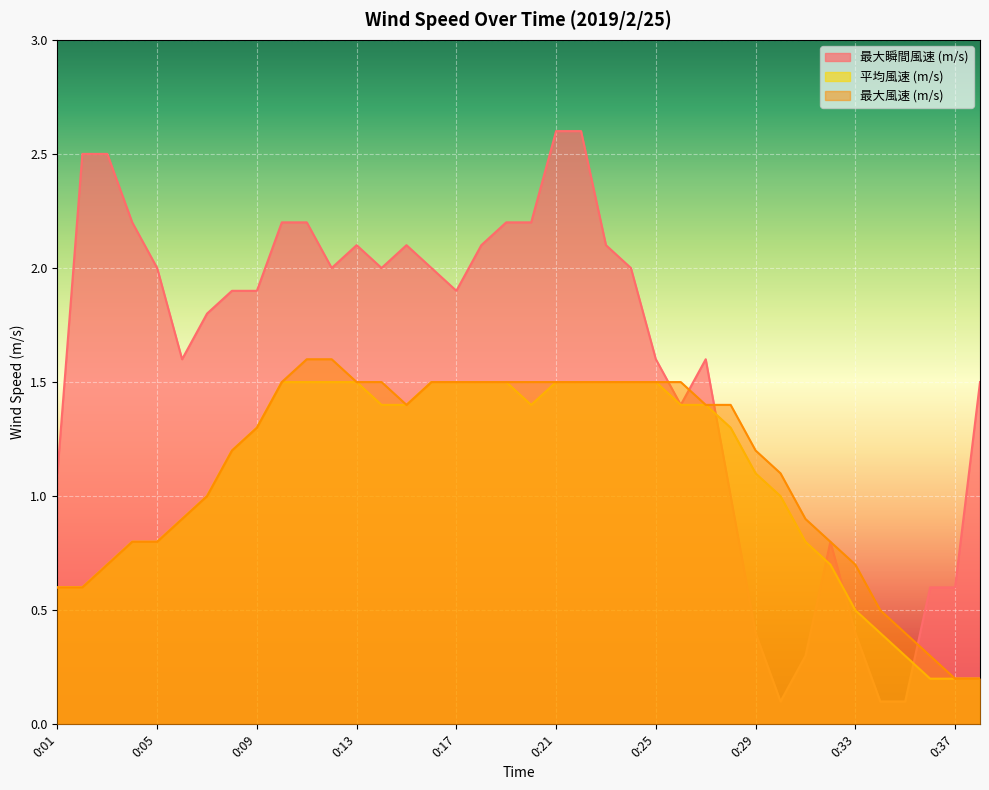

At which category does 最大瞬間風速 (m/s) reach its first local peak?

0:13